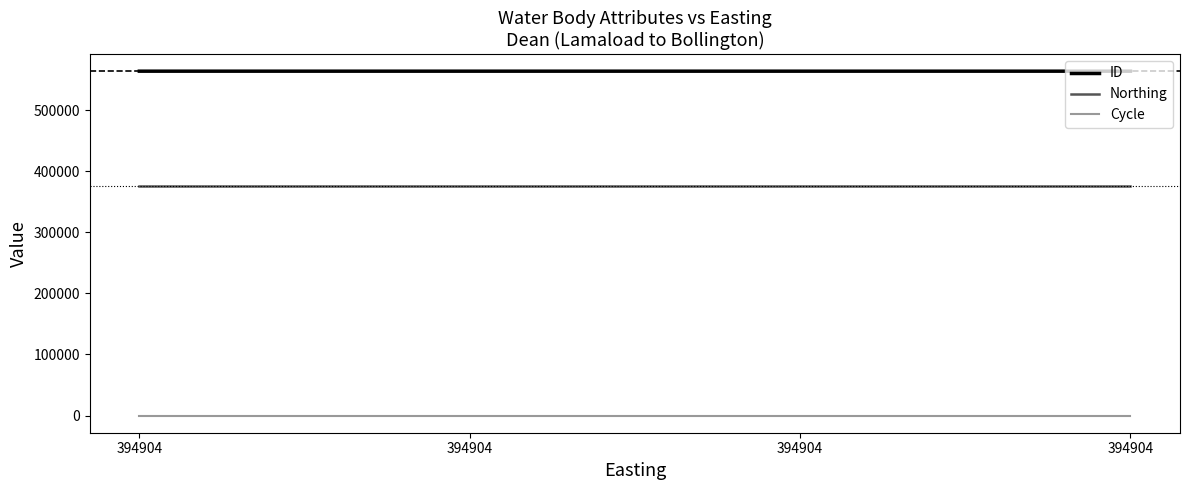

How many lines are shown in the chart?

3